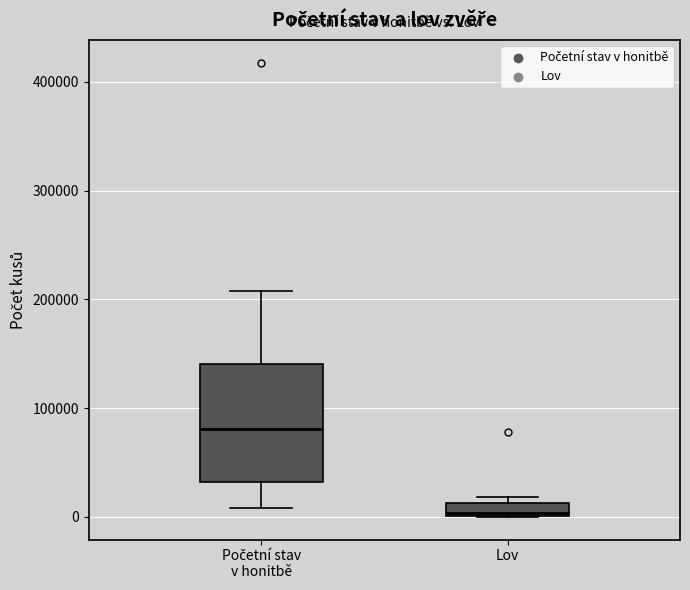

Which box is the tallest, from its lower edge to its upper edge?

Početní stav v honitbě